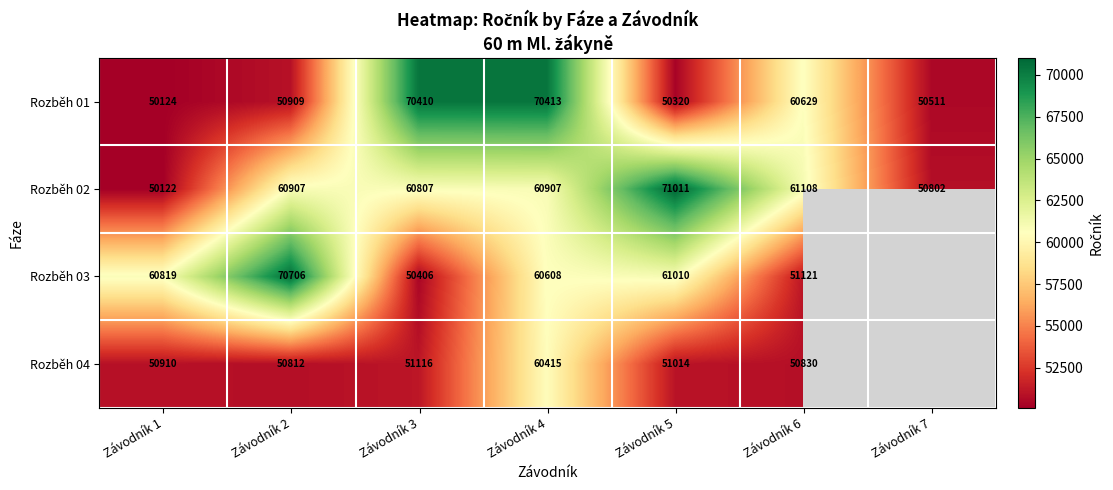

How many categories are shown in the chart?

7